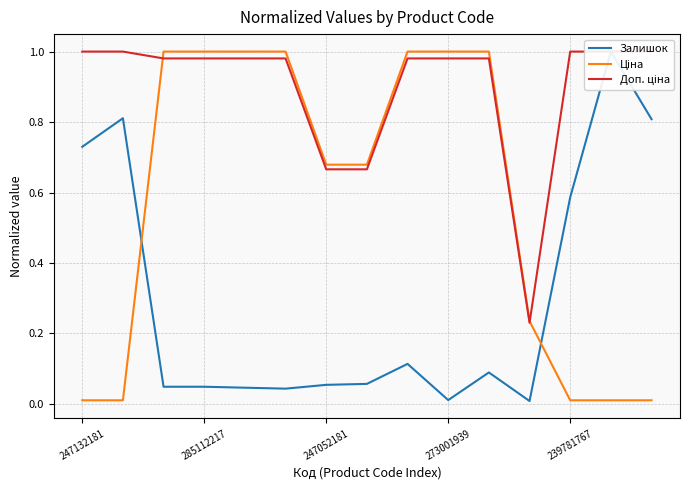

What is the difference between the second highest and minimum values in the Доп. ціна series?

0.8